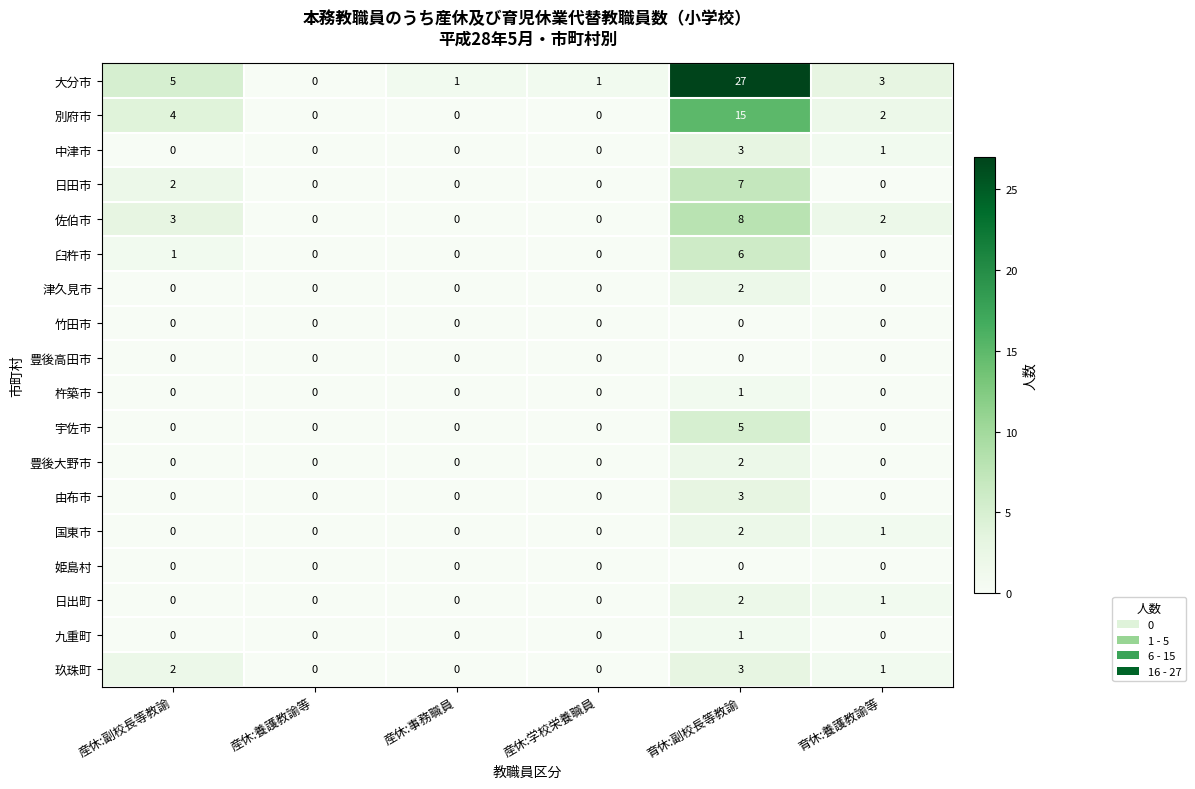

What is the maximum value shown in the chart?

27